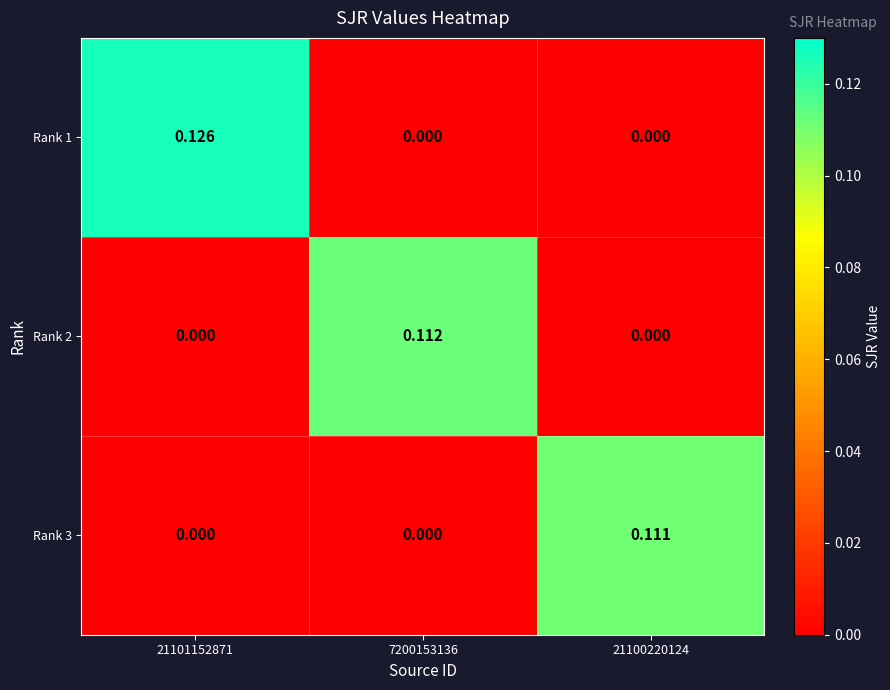

Is the value of Rank 1 at 21101152871 greater than the value of Rank 2 at 7200153136?

Yes